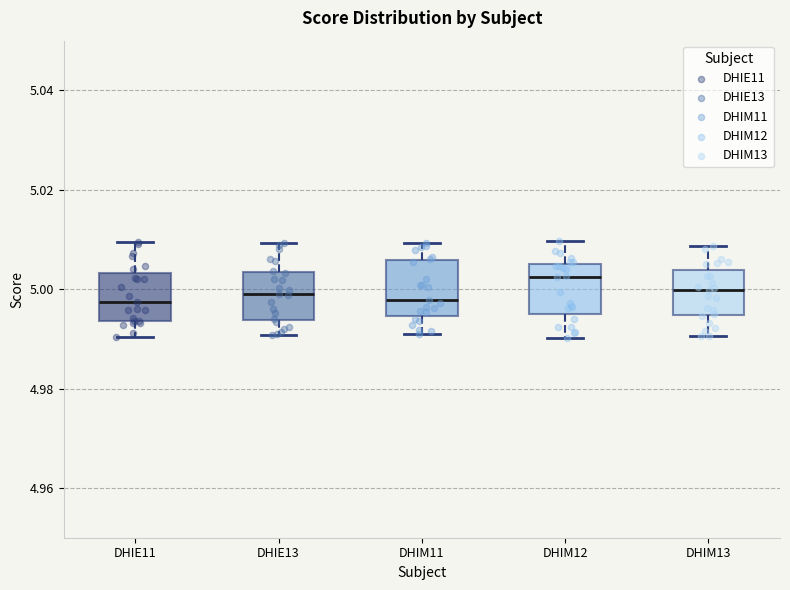

Reading left to right, transcribe this box plot: for each box, give where its median line is, the range the box spans, and where its two whiskers end, as read against the y-axis. The values are not printed on the chart, so give them approximately, as read against the axis.

DHIE11: median 4.998, box 4.994 to 5.004, whiskers 4.990 to 5.010
DHIE13: median 5.000, box 4.994 to 5.004, whiskers 4.990 to 5.010
DHIM11: median 4.998, box 4.994 to 5.006, whiskers 4.990 to 5.010
DHIM12: median 5.002, box 4.996 to 5.006, whiskers 4.990 to 5.010
DHIM13: median 5.000, box 4.994 to 5.004, whiskers 4.990 to 5.008